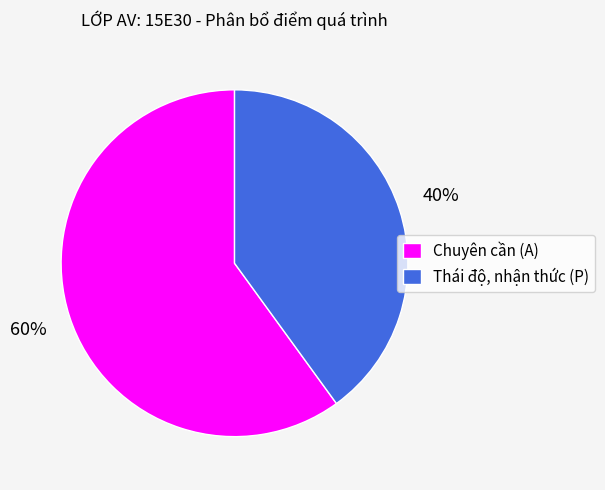

Combined, do Thái độ, nhận thức (P) and Chuyên cần (A) account for over 50%?

Yes